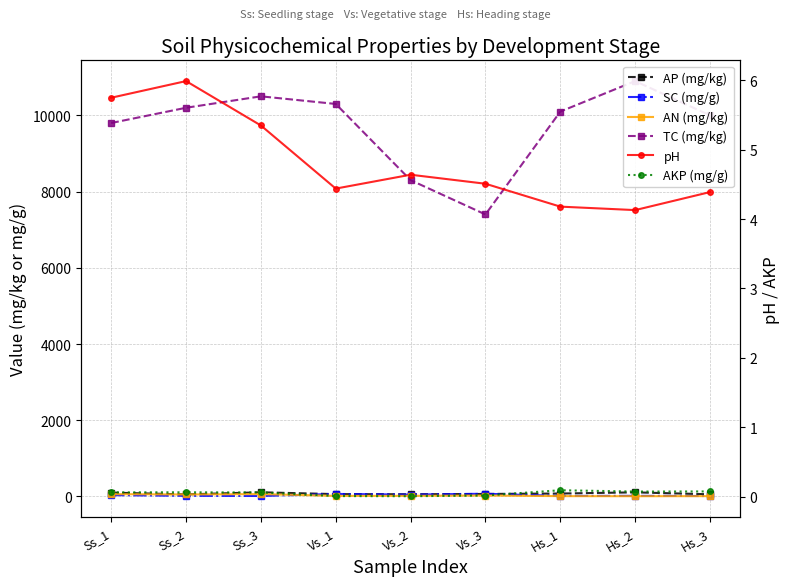

Count the number of data series in this chart.

6